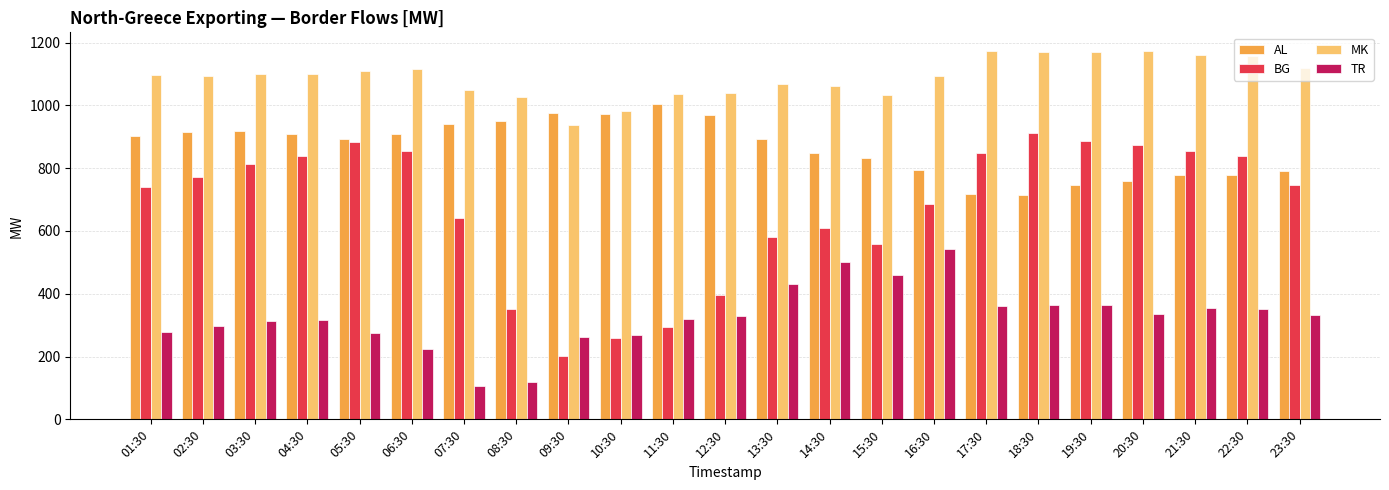

What is the highest value of the AL series?

1006